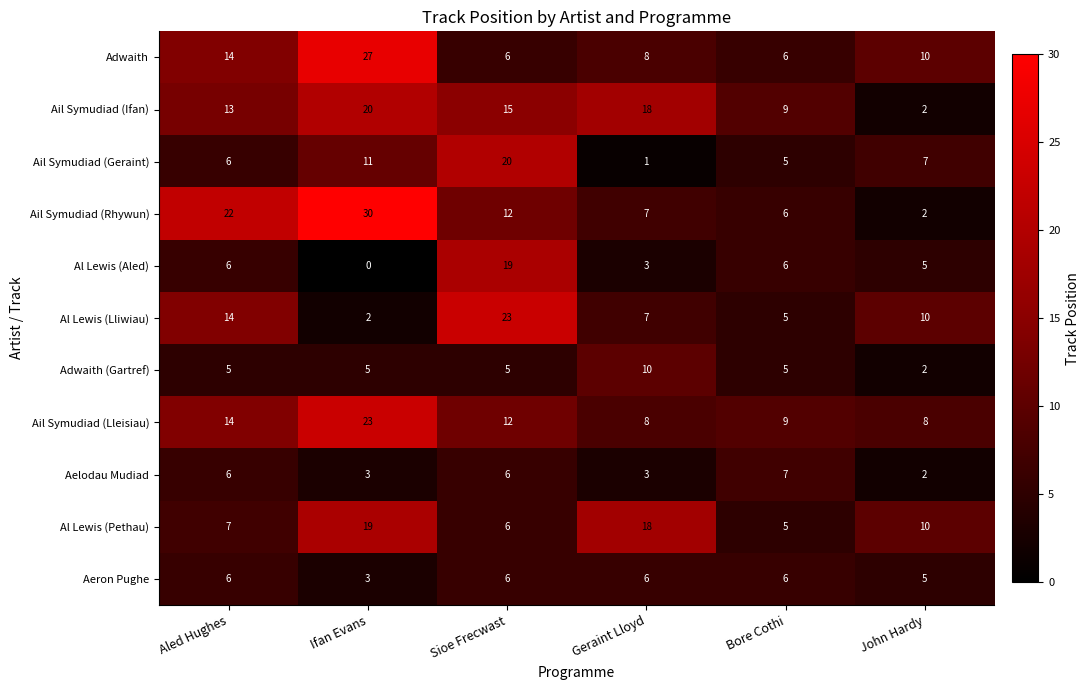

What is the sum of all Adwaith values?

71